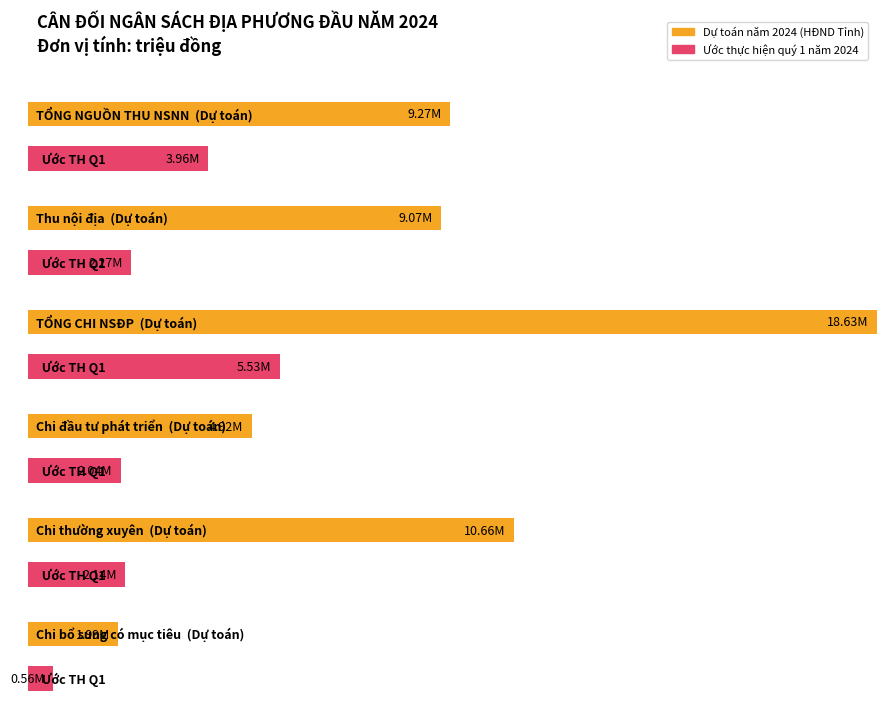

What is the spread (max minus min) of values at Chi thường xuyên?

8521571.6